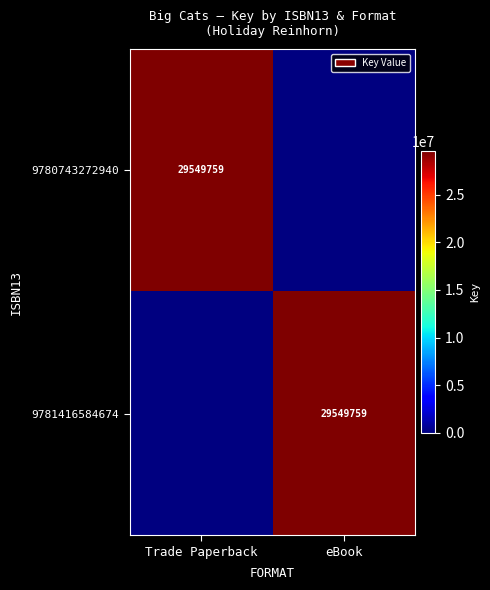

Which label corresponds to the smallest value in the chart?

eBook